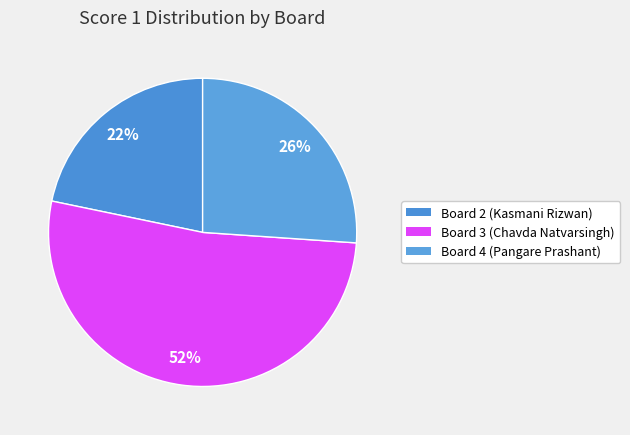

The Board 2 (Kasmani Rizwan) slice represents 22% of the pie. True or false?

True